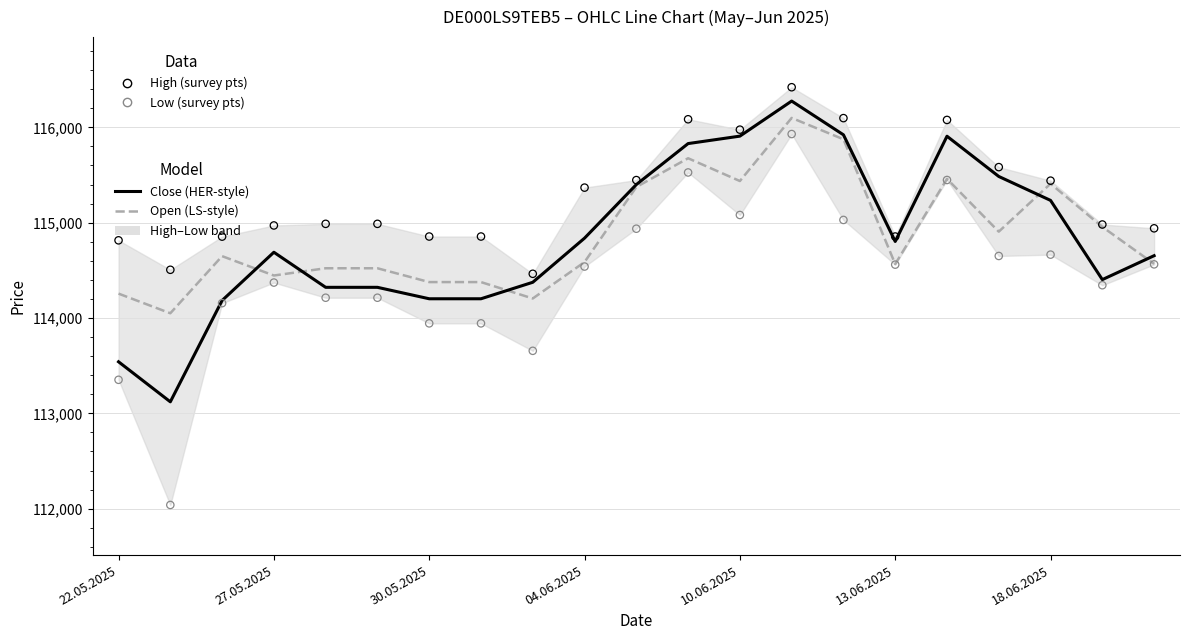

Which series contains the highest Y value?

High